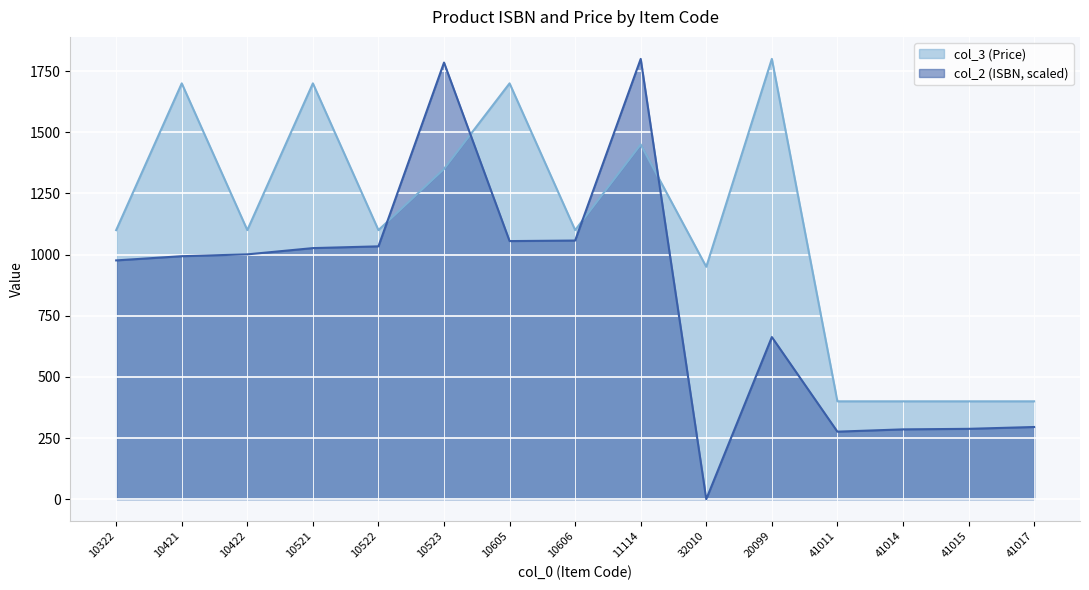

What is the sum of the col_2 (ISBN) values at 10605 and 10322?

2031.3